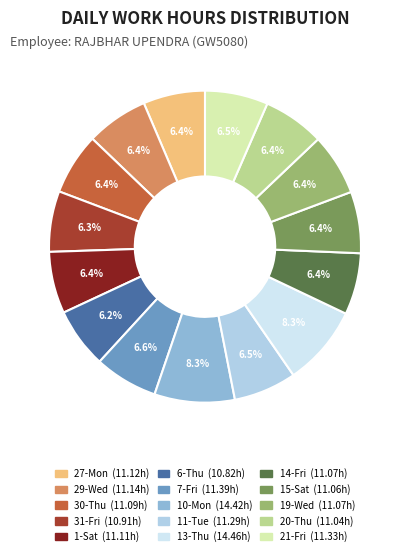

Do 13-Thu and 10-Mon together represent more than half of the pie?

No